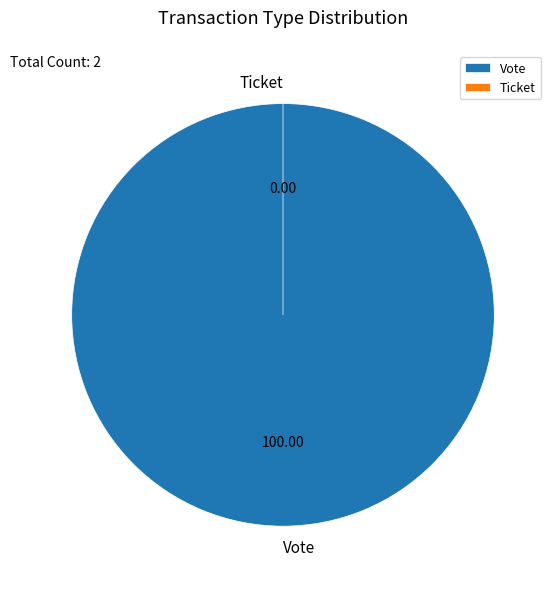

Do Ticket and Vote together represent more than half of the pie?

Yes